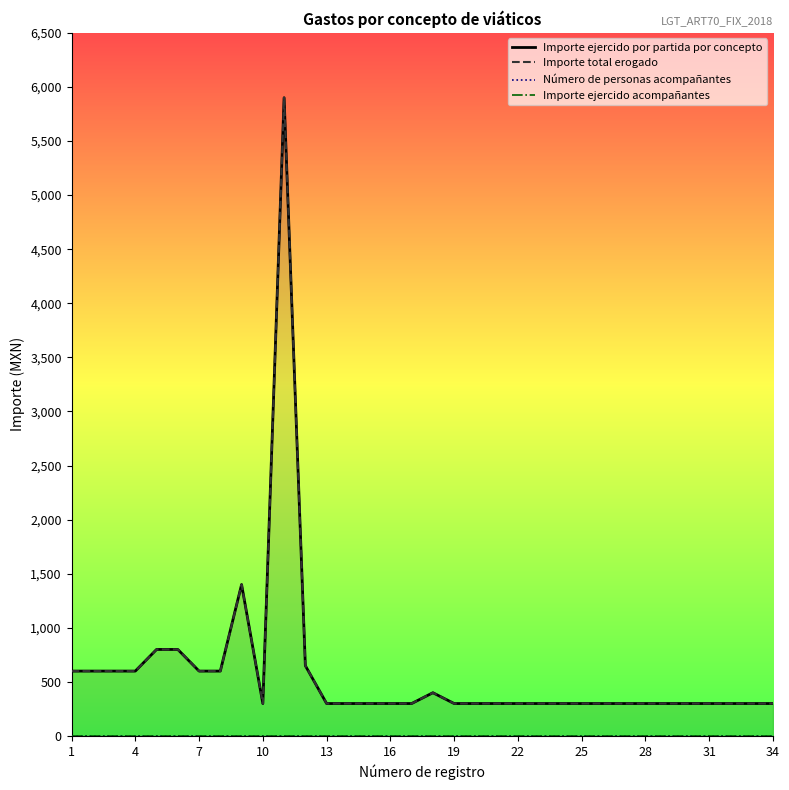

List the series in order of their peak value, lowest first.

Número de personas acompañantes, Importe ejercido acompañantes, Importe ejercido por partida por concepto, Importe total erogado